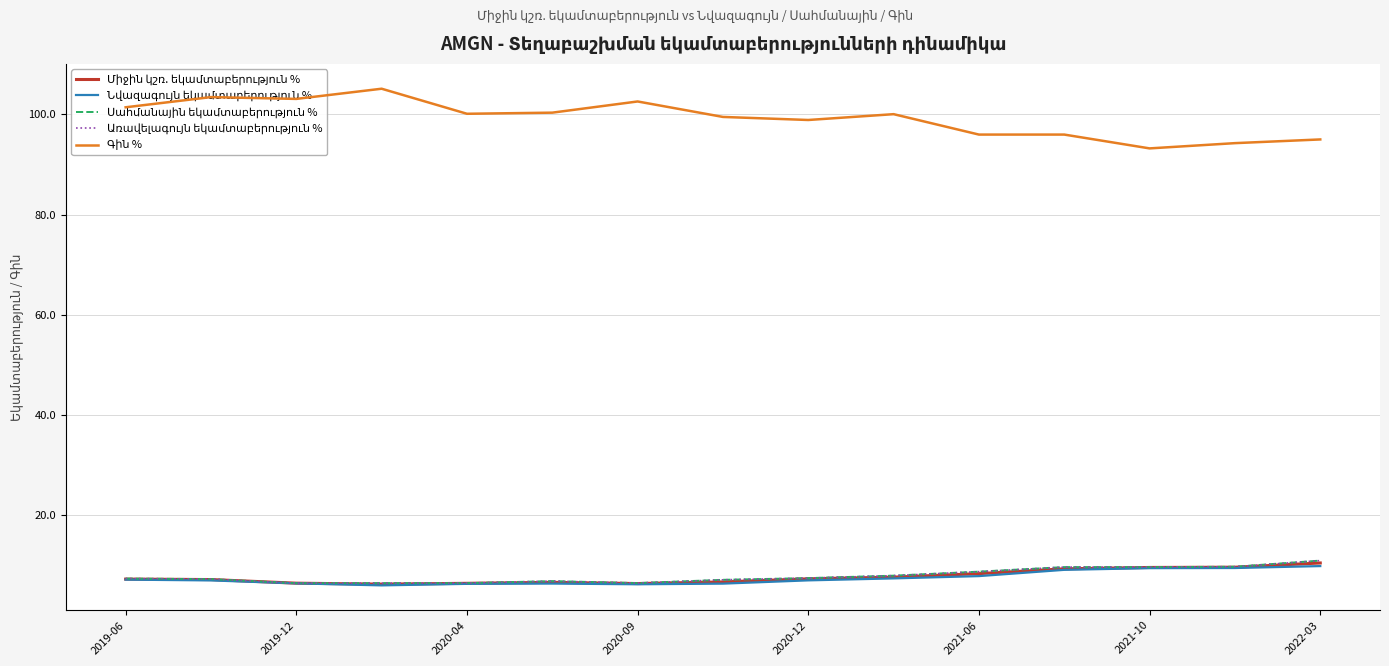

What is the total value across all series at 2022-03?

137.4